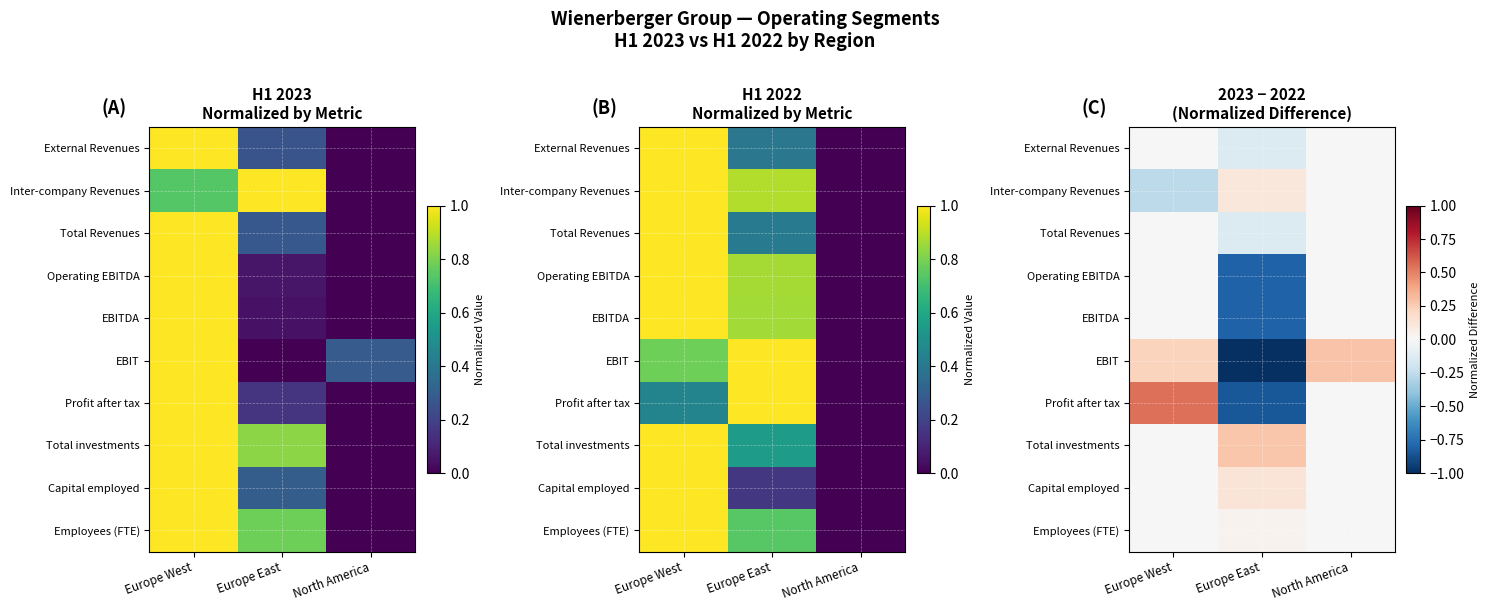

True or false: Inter-company Revenues has a value of 0.2 at Europe East.

False